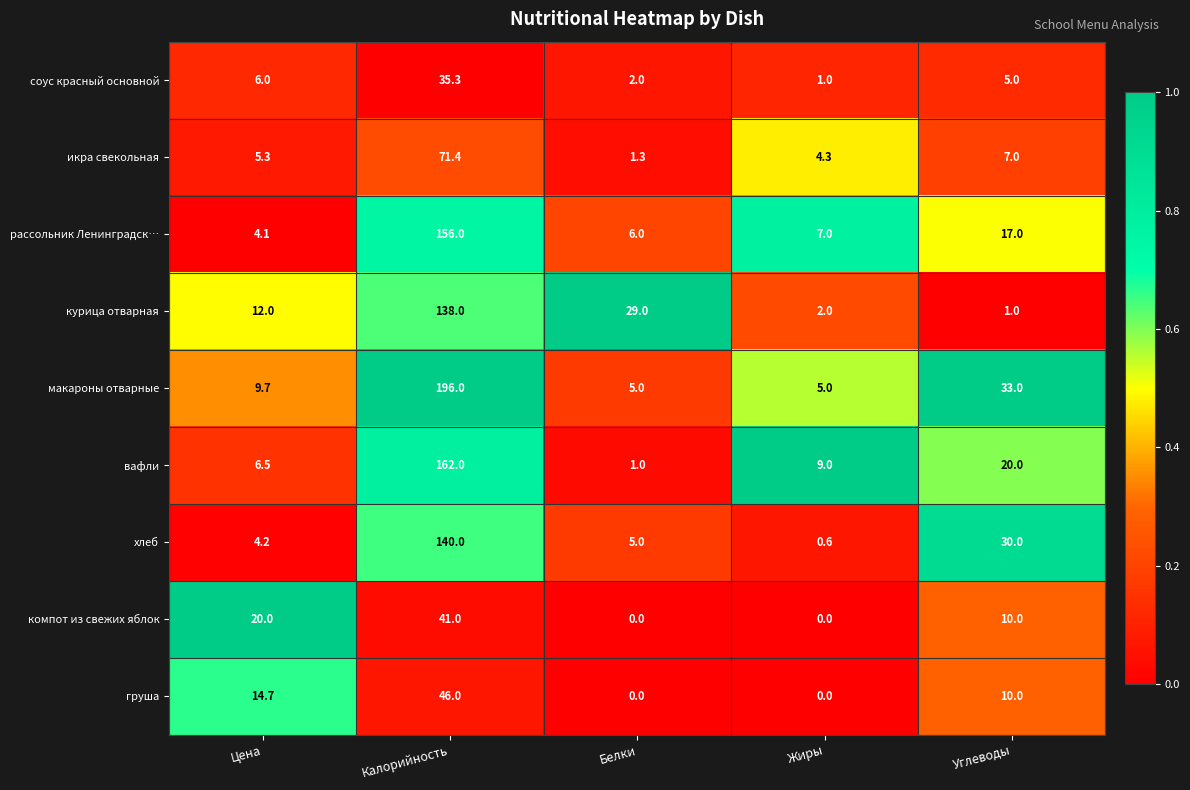

What is the total value across all series at Белки?

49.3